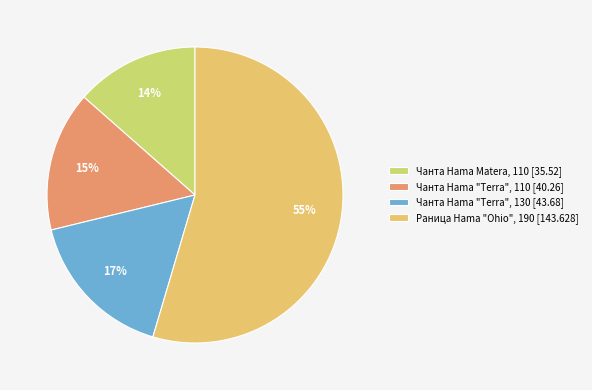

Which slice is the smallest?

Чанта Hama Matera, 110 [35.52]